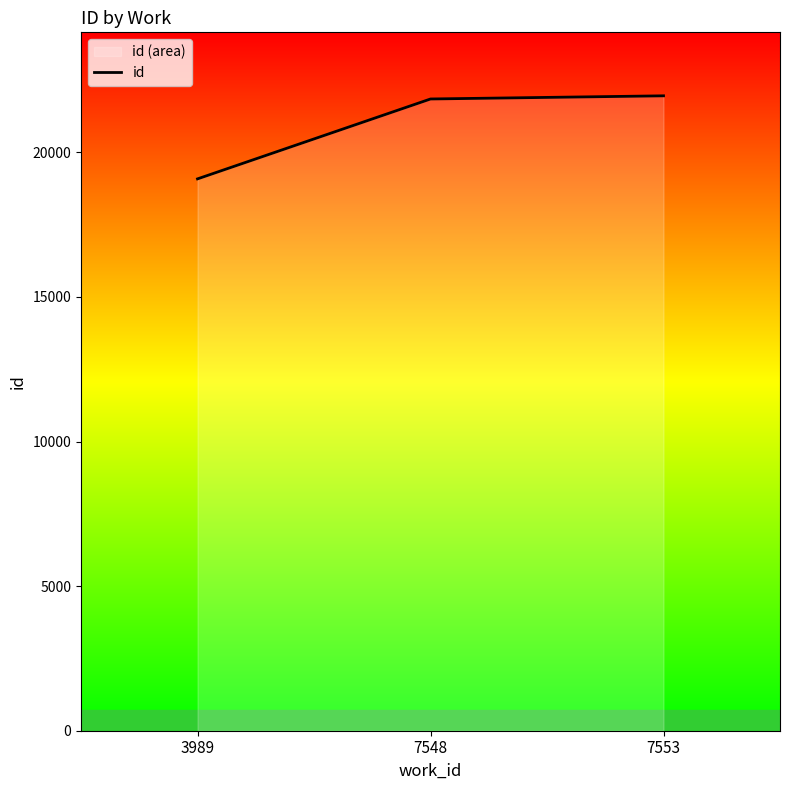

Does the chart display data point markers on the line(s)?

No